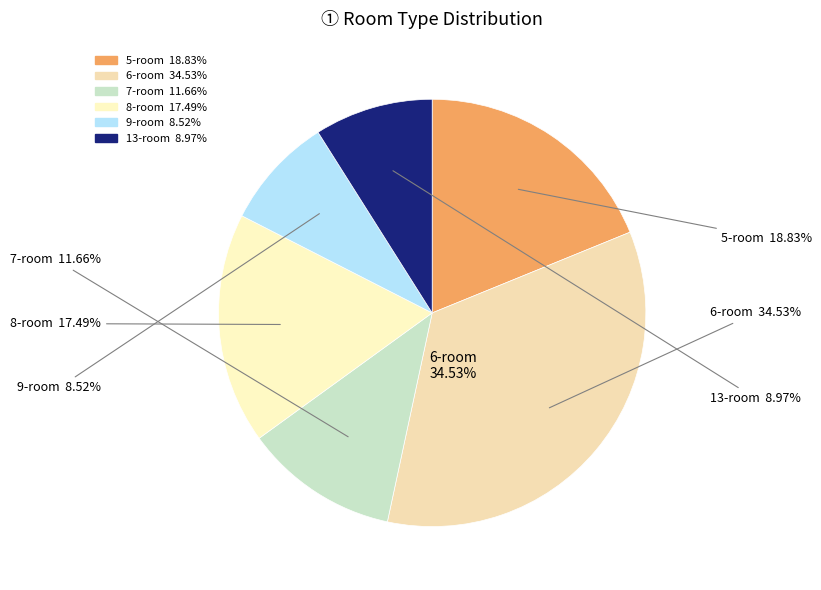

Does 6 represent more than half of the total?

No